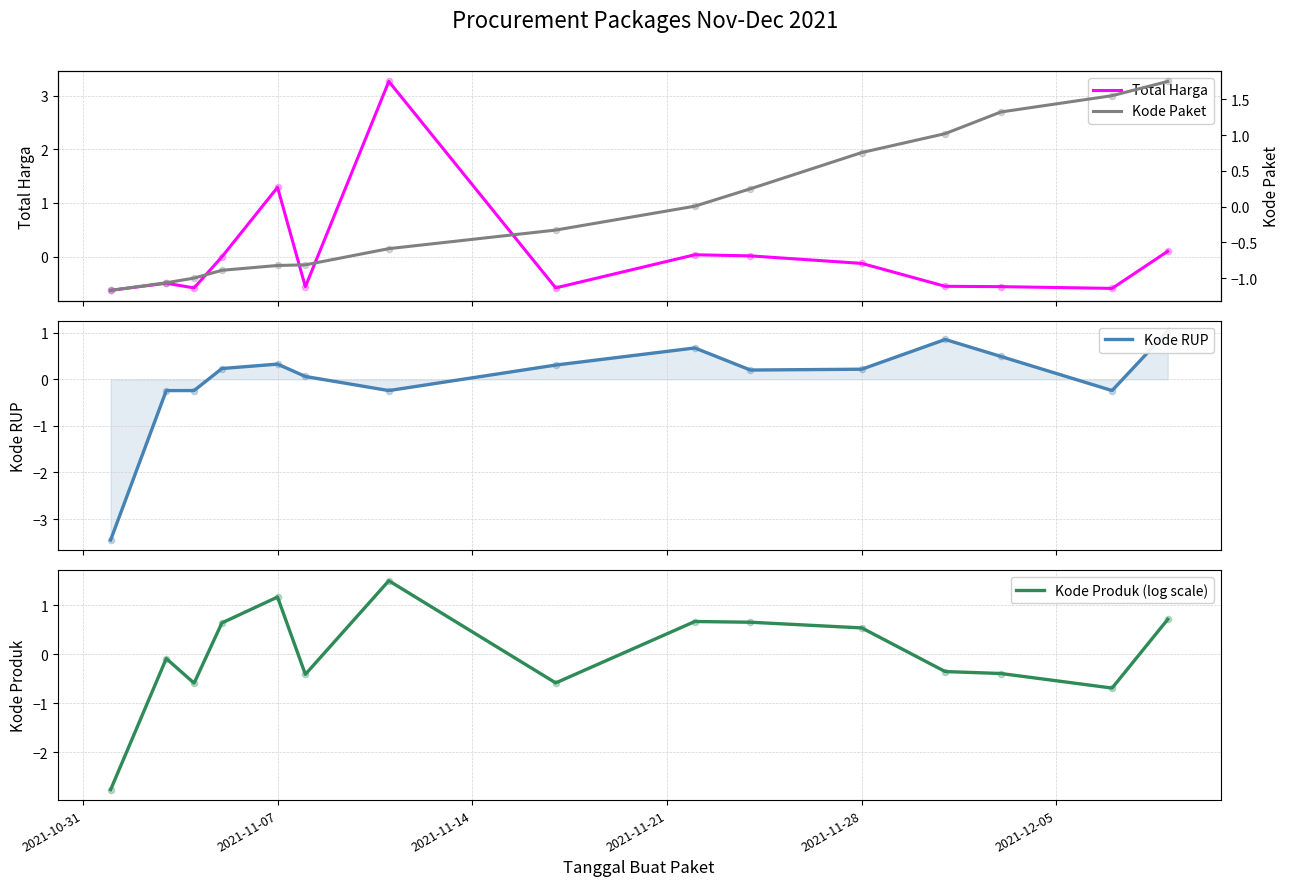

Which series has the largest total across all categories?

Kode RUP